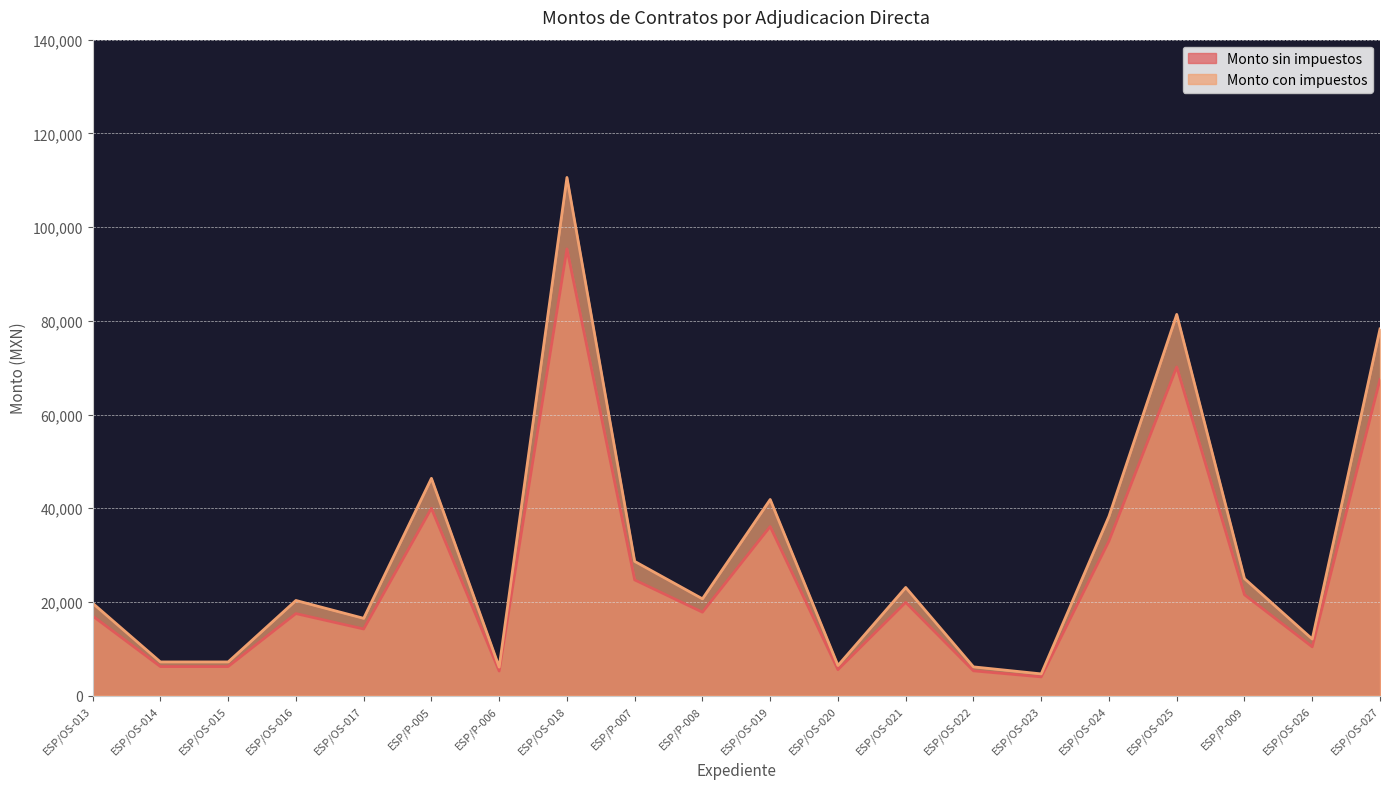

True or false: Monto con impuestos has more than 2 interior local peaks.

True